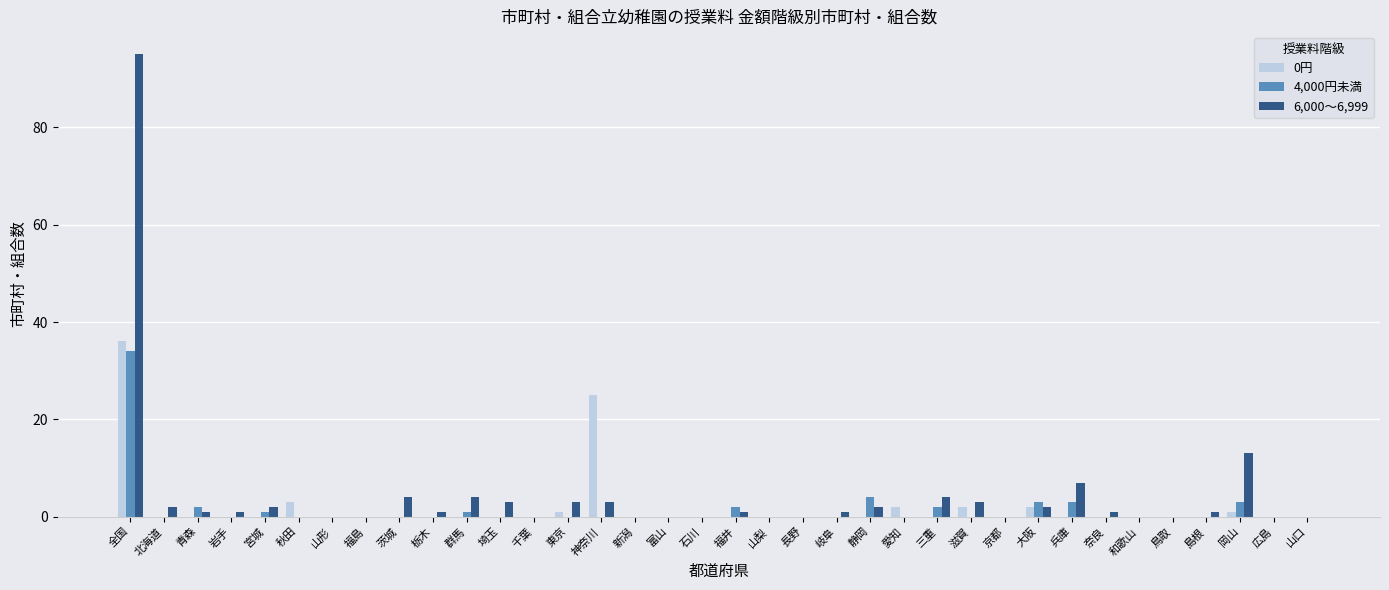

What is the sum of the 0円 values at 岡山 and 山梨?

1